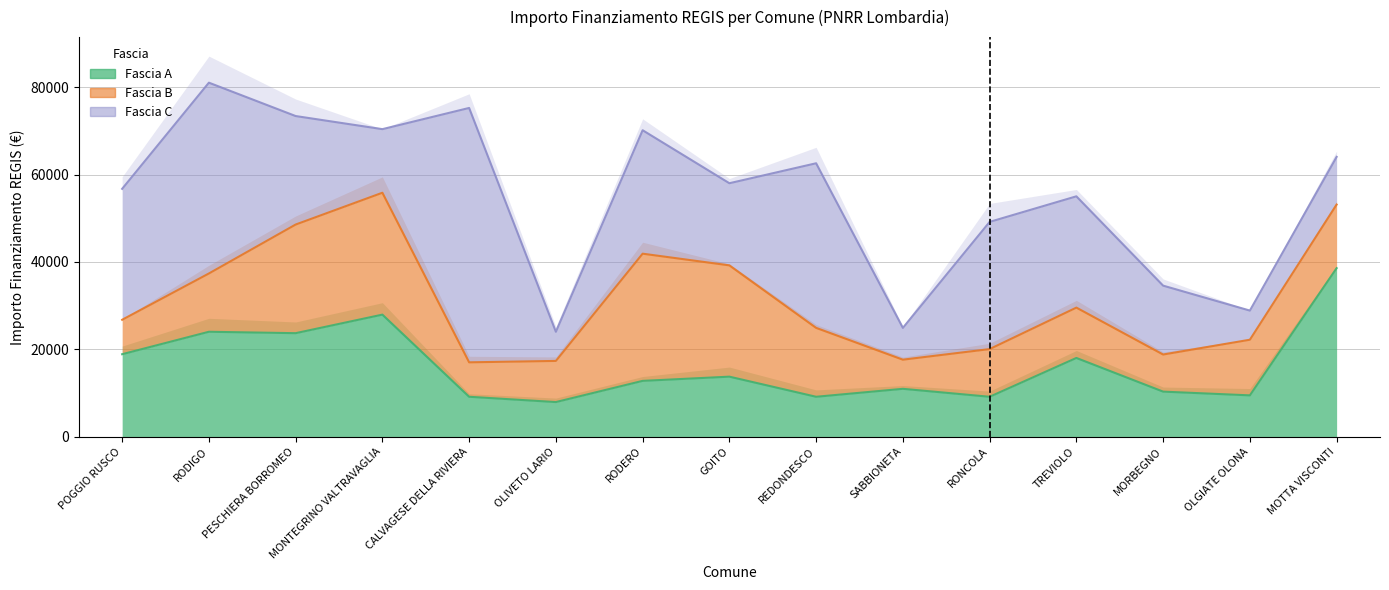

Between which two adjacent categories do Fascia B and Fascia C first intersect?

RODIGO and PESCHIERA BORROMEO